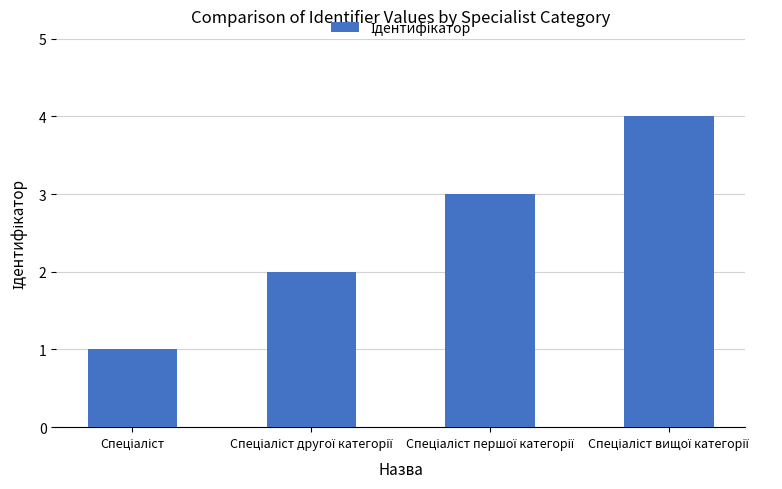

How many series are shown in this chart?

1